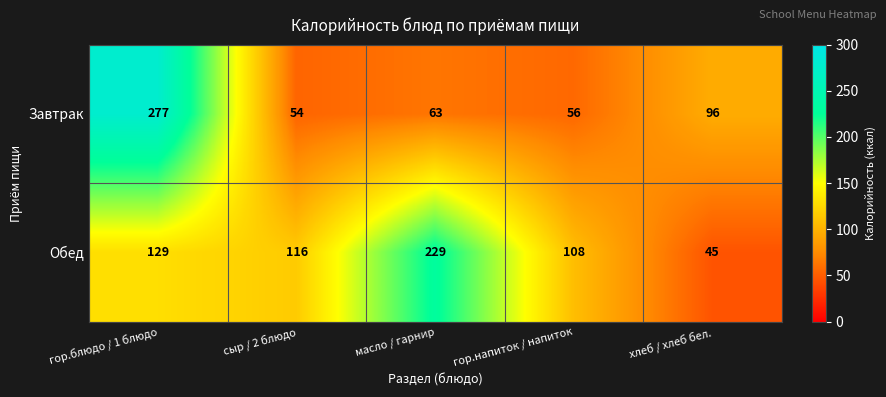

Where does the Обед series first go above 116?

гор.блюдо / 1 блюдо